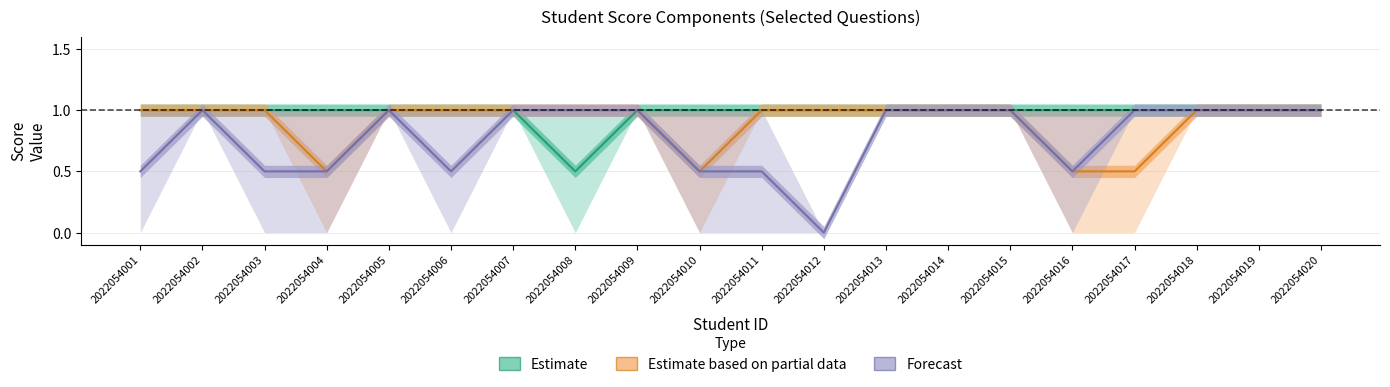

What is the sum of all Estimate values?

19.5